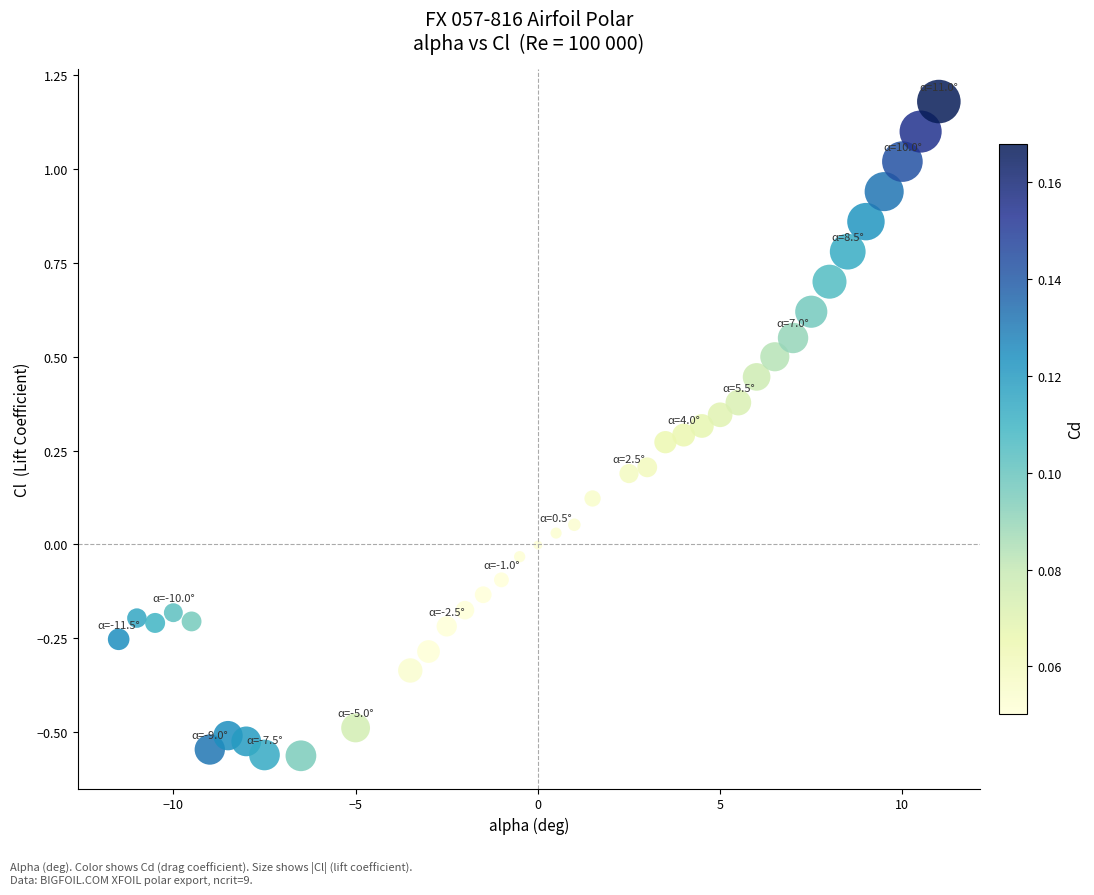

What is the range of X values (max minus min)?

22.5